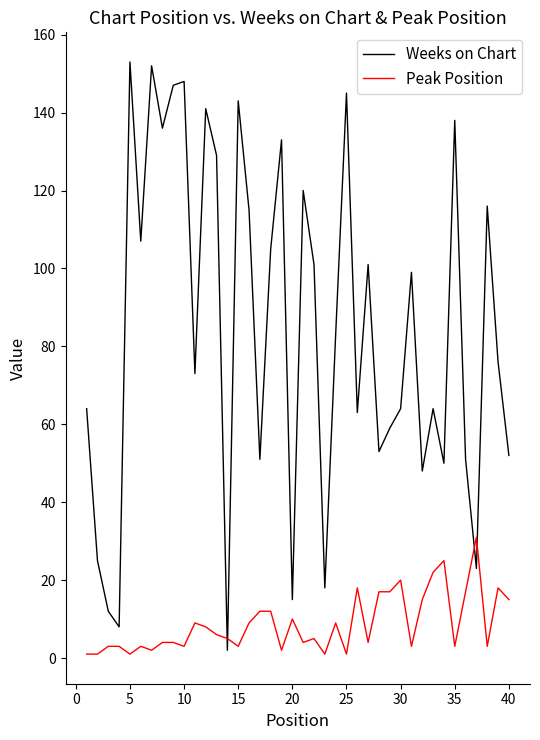

What is the greatest value displayed?

153